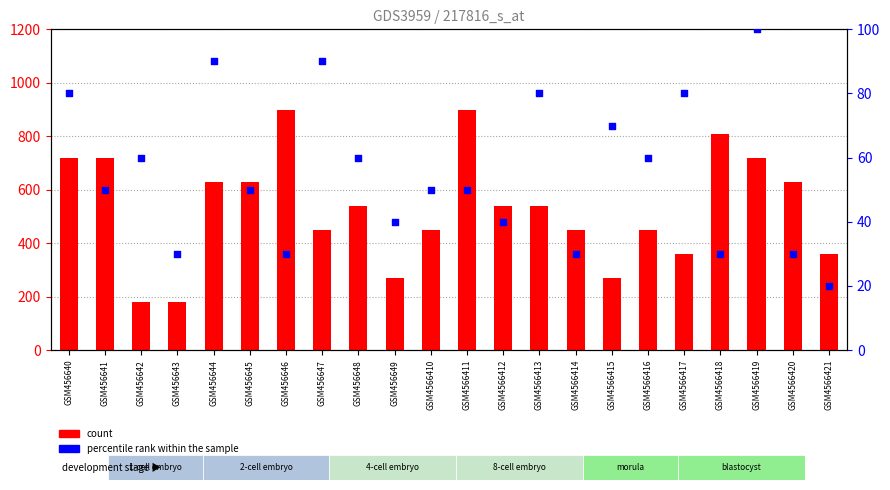

Which series has the widest spread of Y values?

count